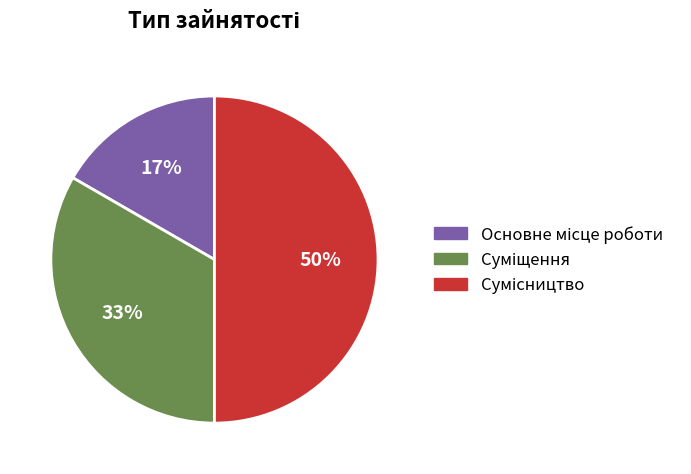

To the nearest percent, what is the average slice percentage?

33%